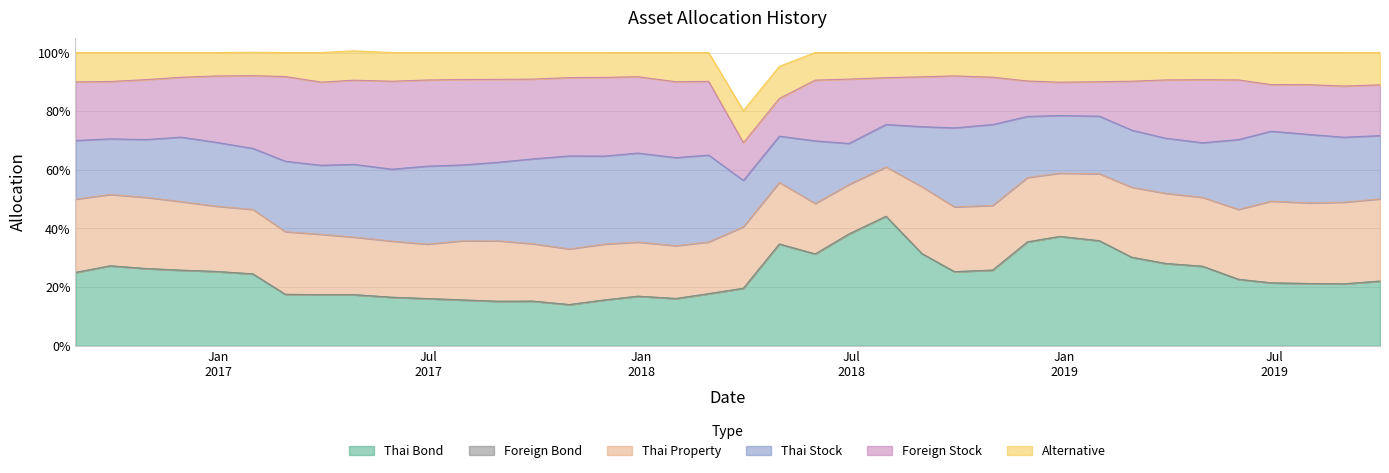

The value of Thai Property at 2018-12-28 is 0.2. True or false?

True